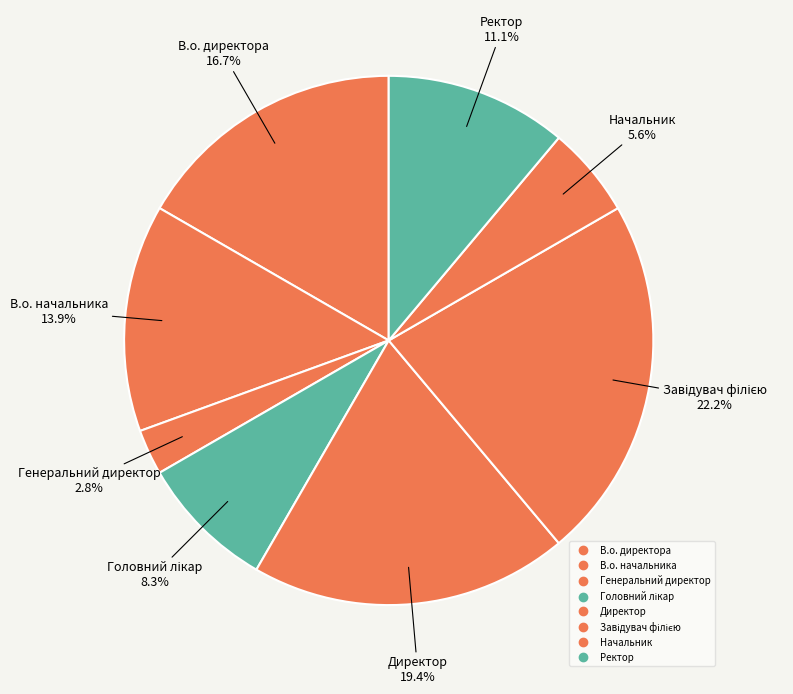

How many slices are in this pie chart?

8